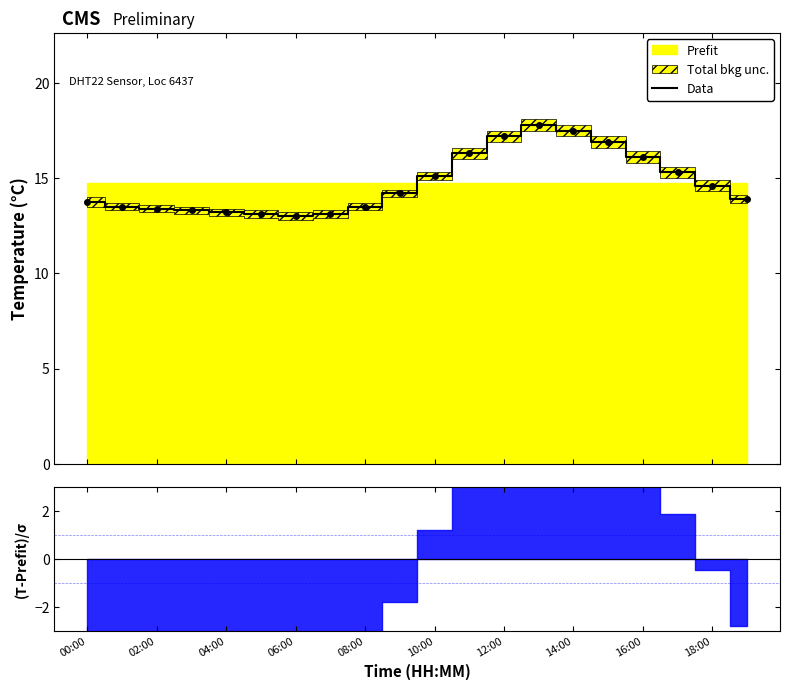

What position from the right is 00:00?

20